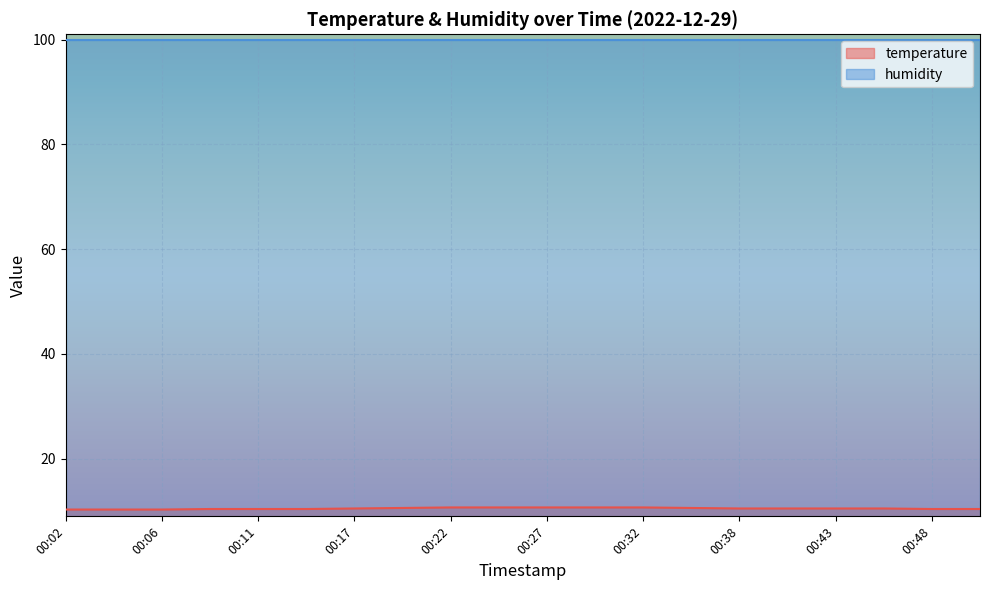

True or false: the data has more than 1 interior local peaks.

False